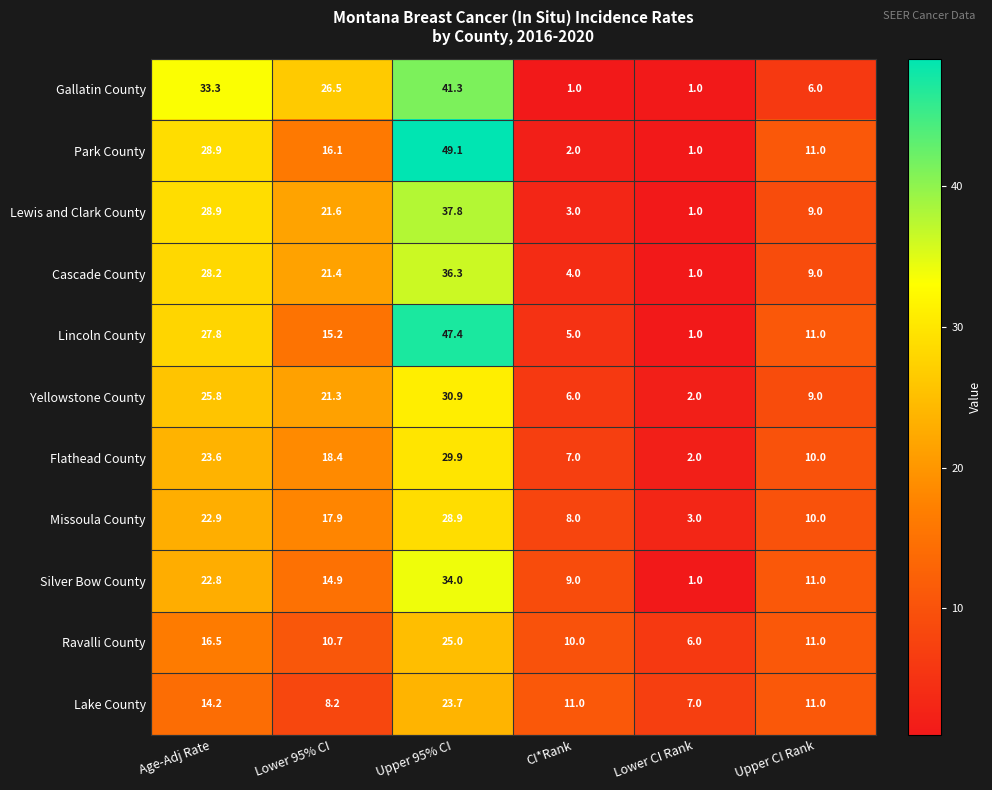

At which category is the sum across all series the highest?

Upper 95% CI